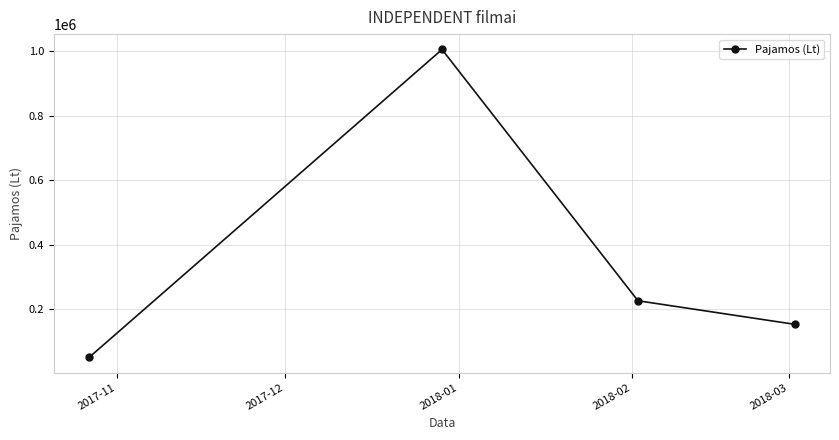

What is the difference between the second highest and minimum values?

175201